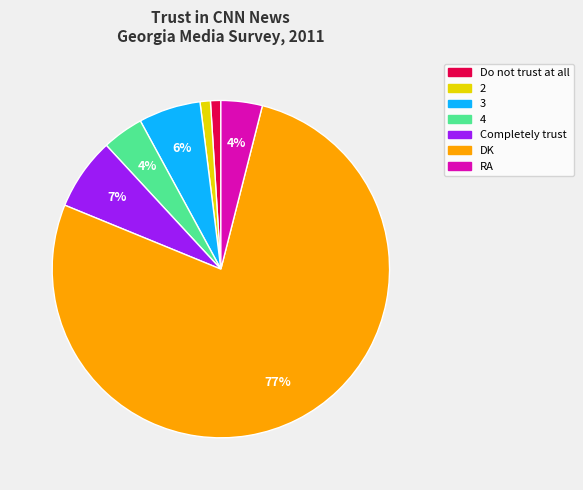

What is the majority slice?

DK